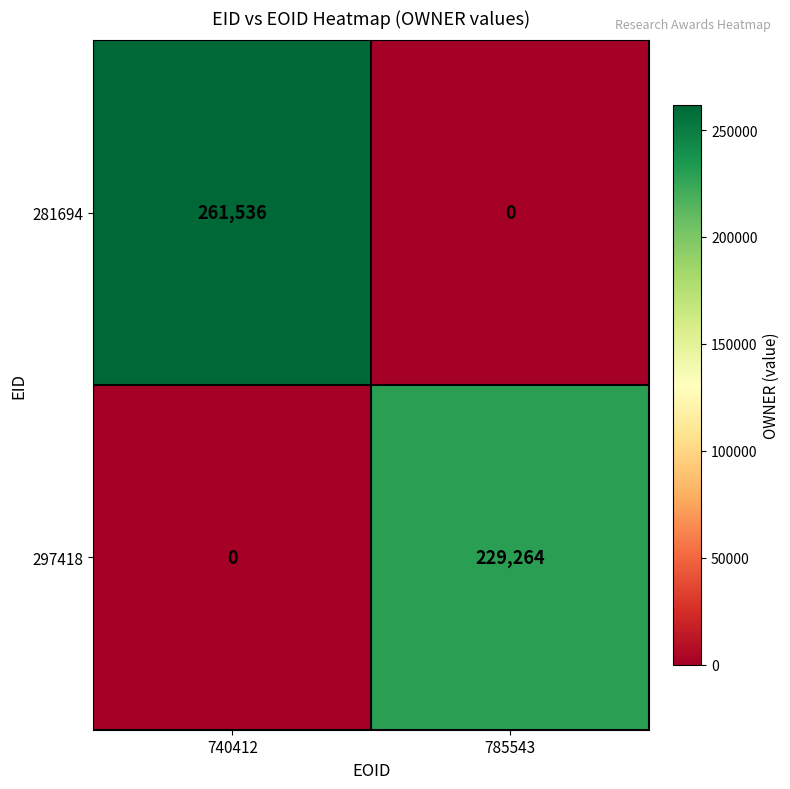

What is the sum of the 297418 values at 740412 and 785543?

229264